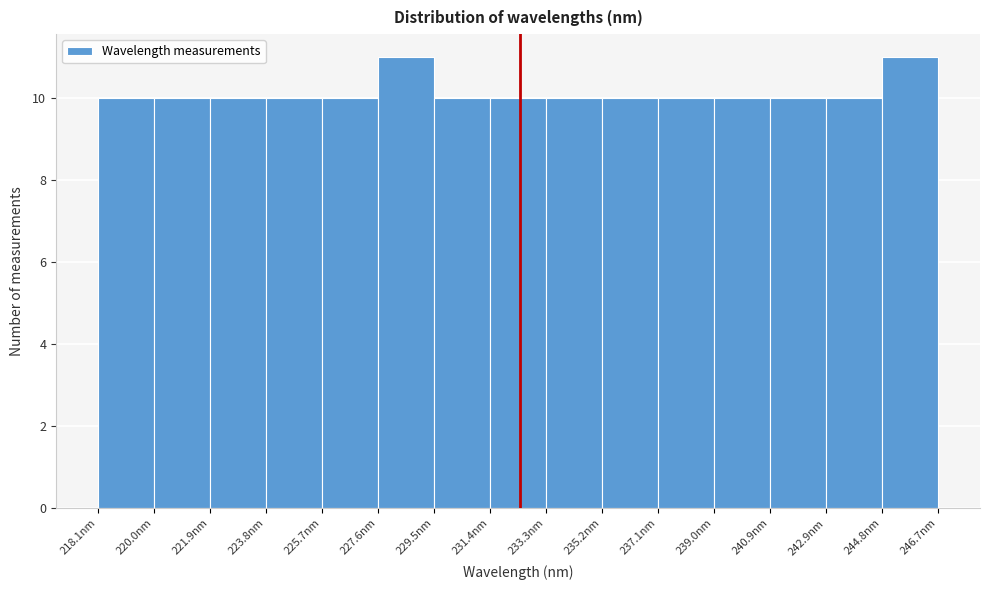

Reading left to right, list every bar in this chart as the range it spans on the x-axis followed by its height. Neither the bar edges nor the heights are printed on the chart, so give them approximately, as read against the axes.

218.0 to 220.0: 10
220.0 to 221.8: 10
221.8 to 223.8: 10
223.8 to 225.6: 10
225.6 to 227.6: 10
227.6 to 229.6: 11
229.6 to 231.4: 10
231.4 to 233.4: 10
233.4 to 235.2: 10
235.2 to 237.2: 10
237.2 to 239.0: 10
239.0 to 241.0: 10
241.0 to 242.8: 10
242.8 to 244.8: 10
244.8 to 246.6: 11